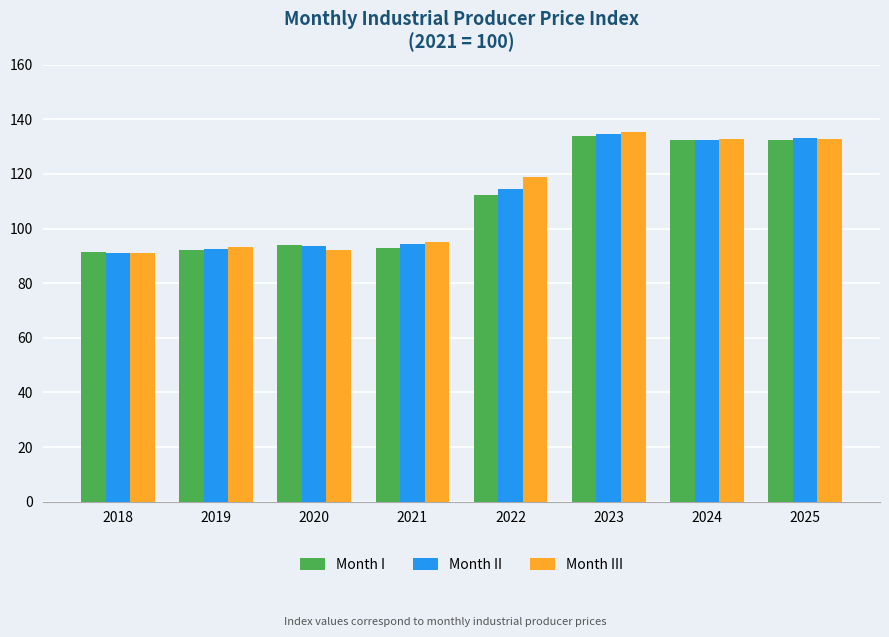

What is the difference between the highest and lowest values at 2019?

1.0